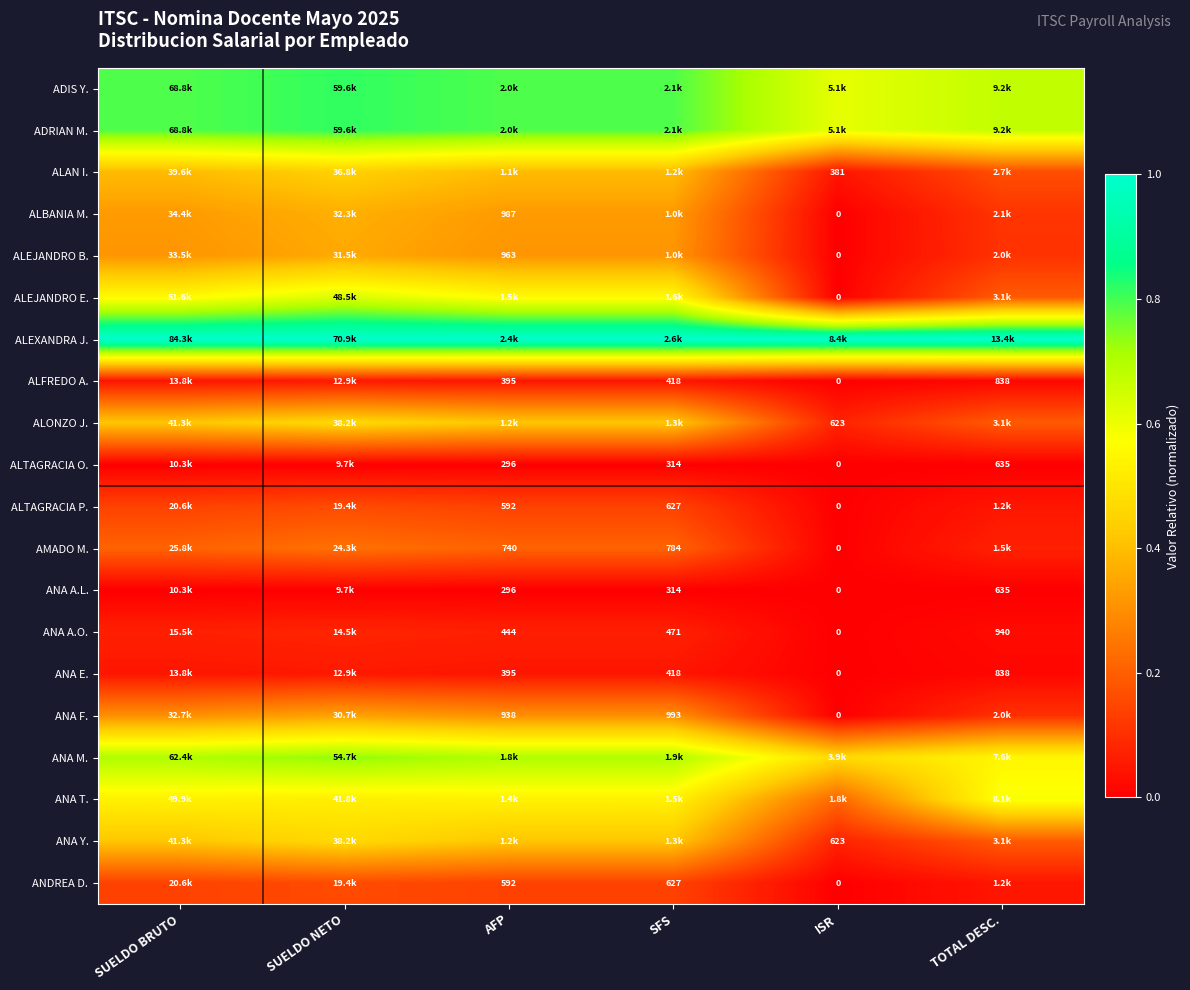

How many values in ANA F. are above zero?

5